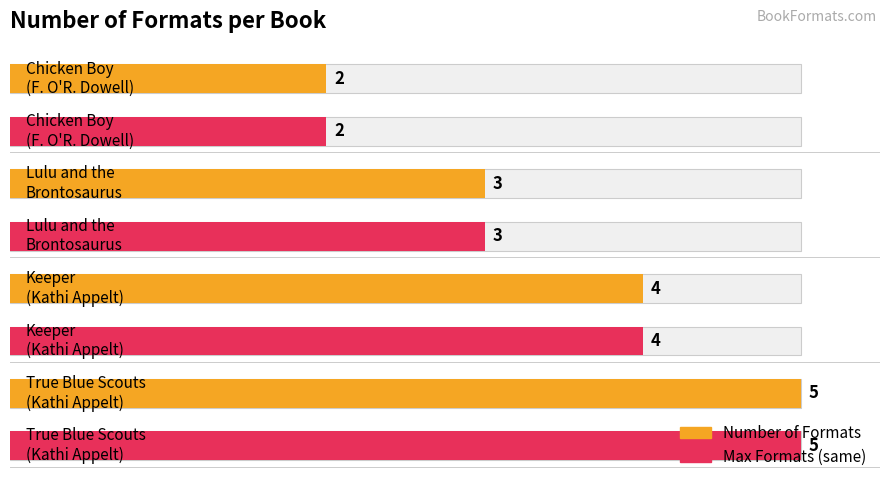

Where does the data first go above 4?

Kathi Appelt (44734473) - True Blue Scouts